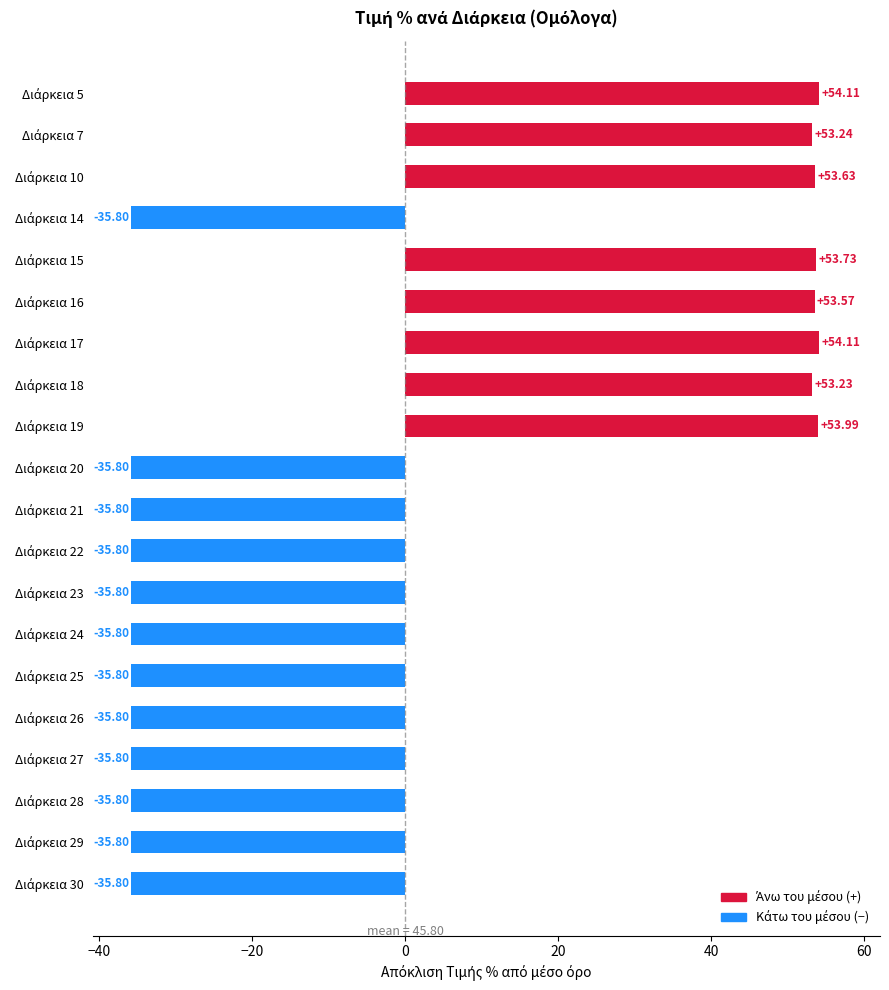

What is the difference between the maximum and second lowest values?

89.9